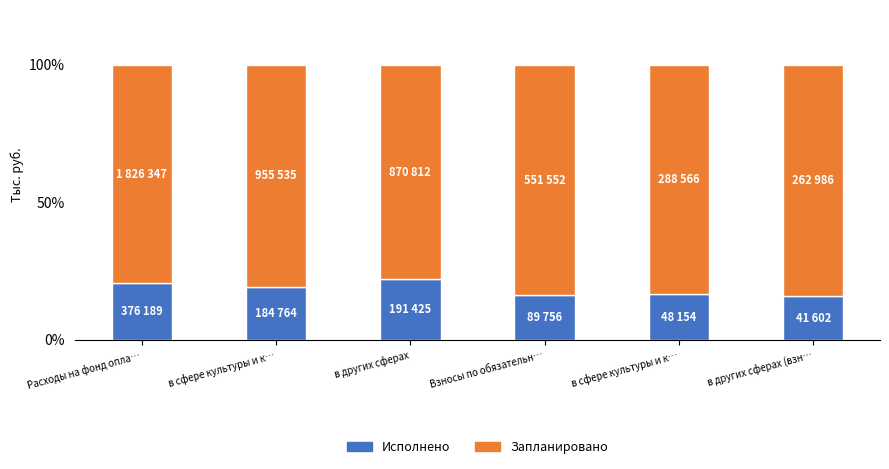

What are all the series names shown in the legend?

Исполнено, Запланировано